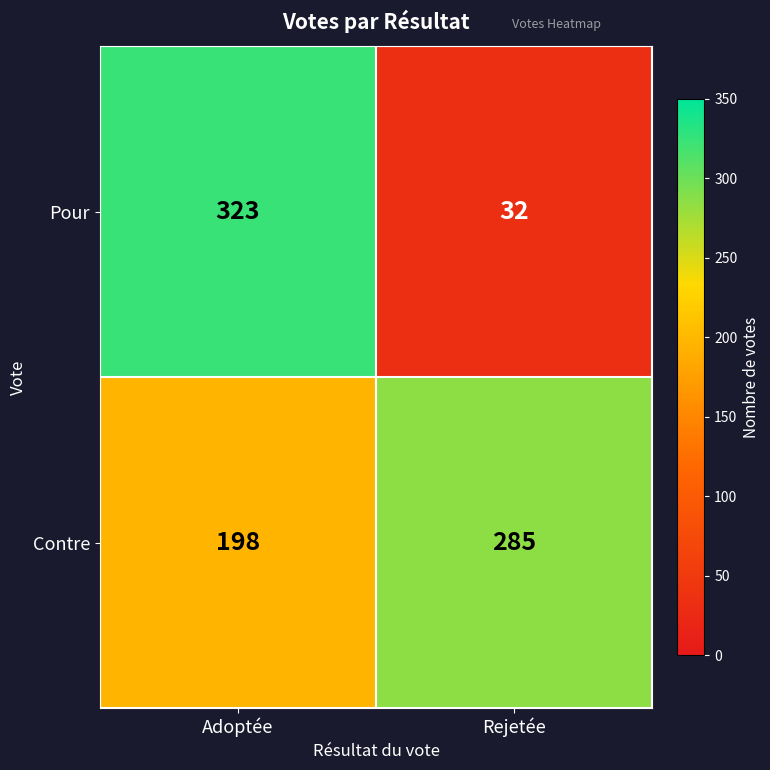

Reading left to right, list all the values displayed in this chart.

Pour: Adoptée=323	Rejetée=32
Contre: Adoptée=198	Rejetée=285